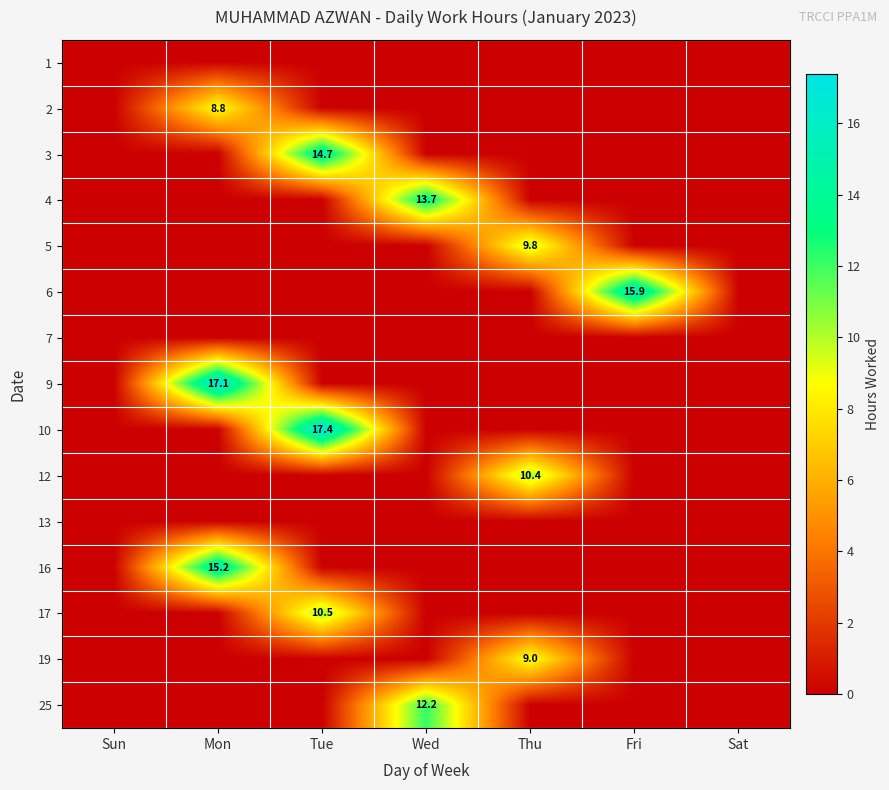

True or false: 10 has a value of 6.6 at Sun.

False